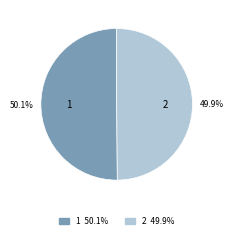

The 1 slice represents 50% of the pie. True or false?

True